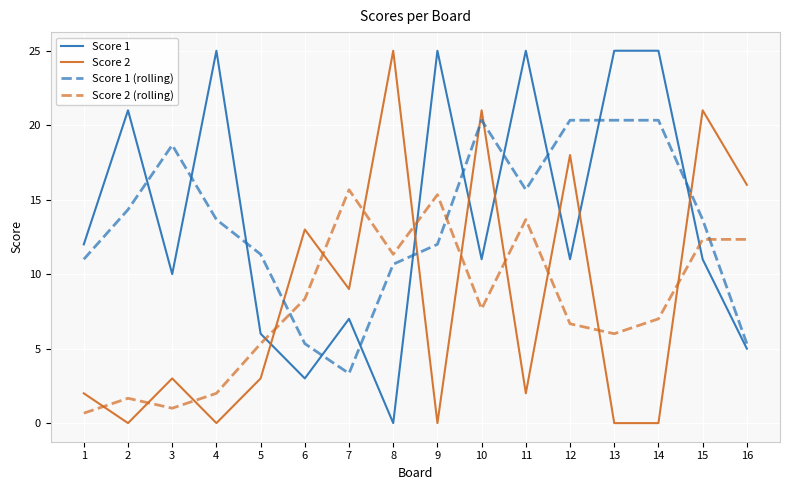

Reading left to right, extract all data points from this chart.

Score 1: 12.0	21.0	10.0	25.0	6.0	3.0	7.0	0.0	25.0	11.0	25.0	11.0	25.0	25.0	11.0	5.0
Score 2: 2.0	0.0	3.0	0.0	3.0	13.0	9.0	25.0	0.0	21.0	2.0	18.0	0.0	0.0	21.0	16.0
Score 1 (rolling): 11.0	14.3	18.7	13.7	11.3	5.3	3.3	10.7	12.0	20.3	15.7	20.3	20.3	20.3	13.7	5.3
Score 2 (rolling): 0.7	1.7	1.0	2.0	5.3	8.3	15.7	11.3	15.3	7.7	13.7	6.7	6.0	7.0	12.3	12.3